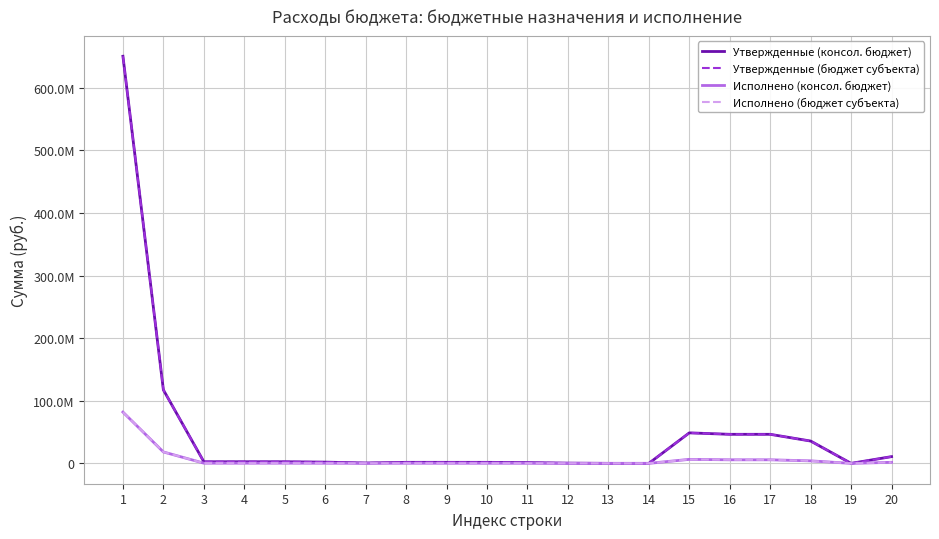

What is the sum of all Исполнено (бюджет субъекта) values?

125690140.8